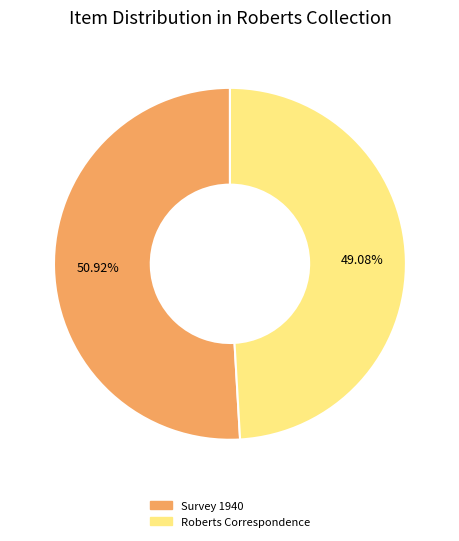

Combined, do Roberts Correspondence and Survey 1940 account for over 50%?

Yes